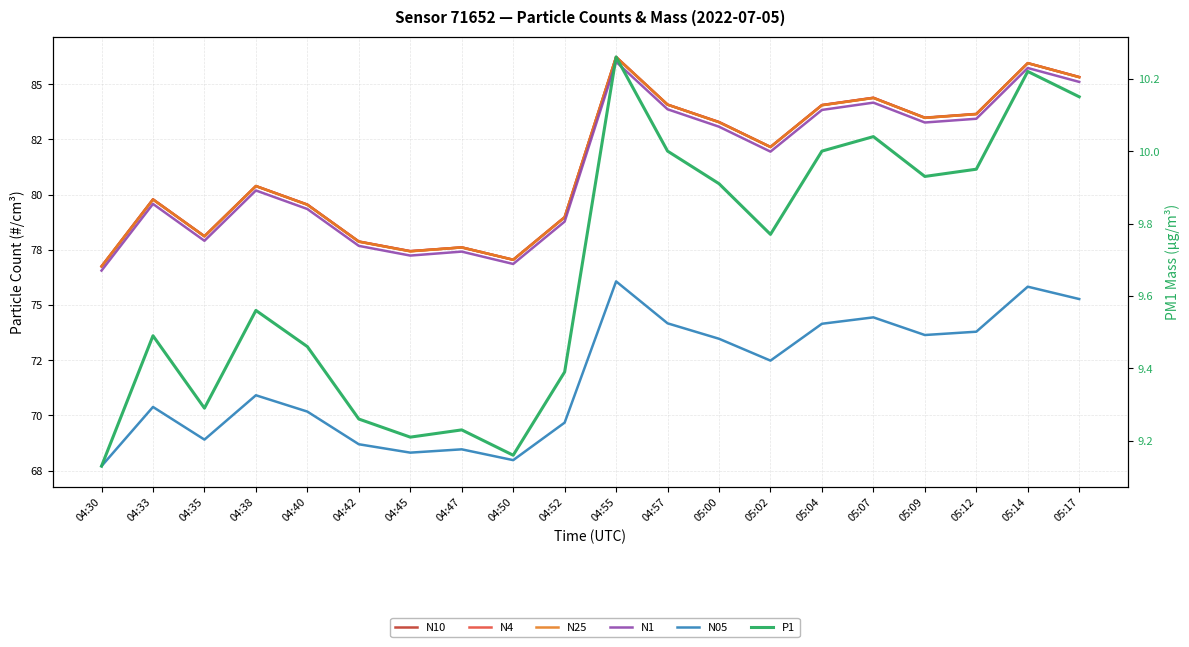

What are all the series names shown in the legend?

N10, N4, N25, N1, N05, P1